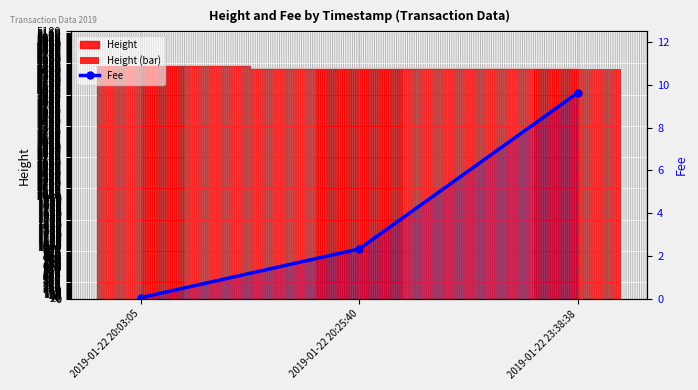

What is the difference between the maximum and minimum values in the Fee series?

9.5